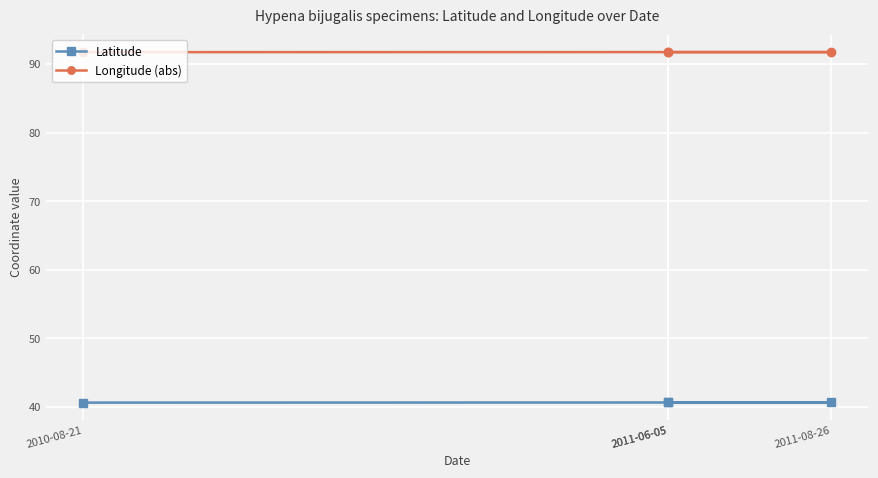

Which series has the largest total across all categories?

Longitude (abs)